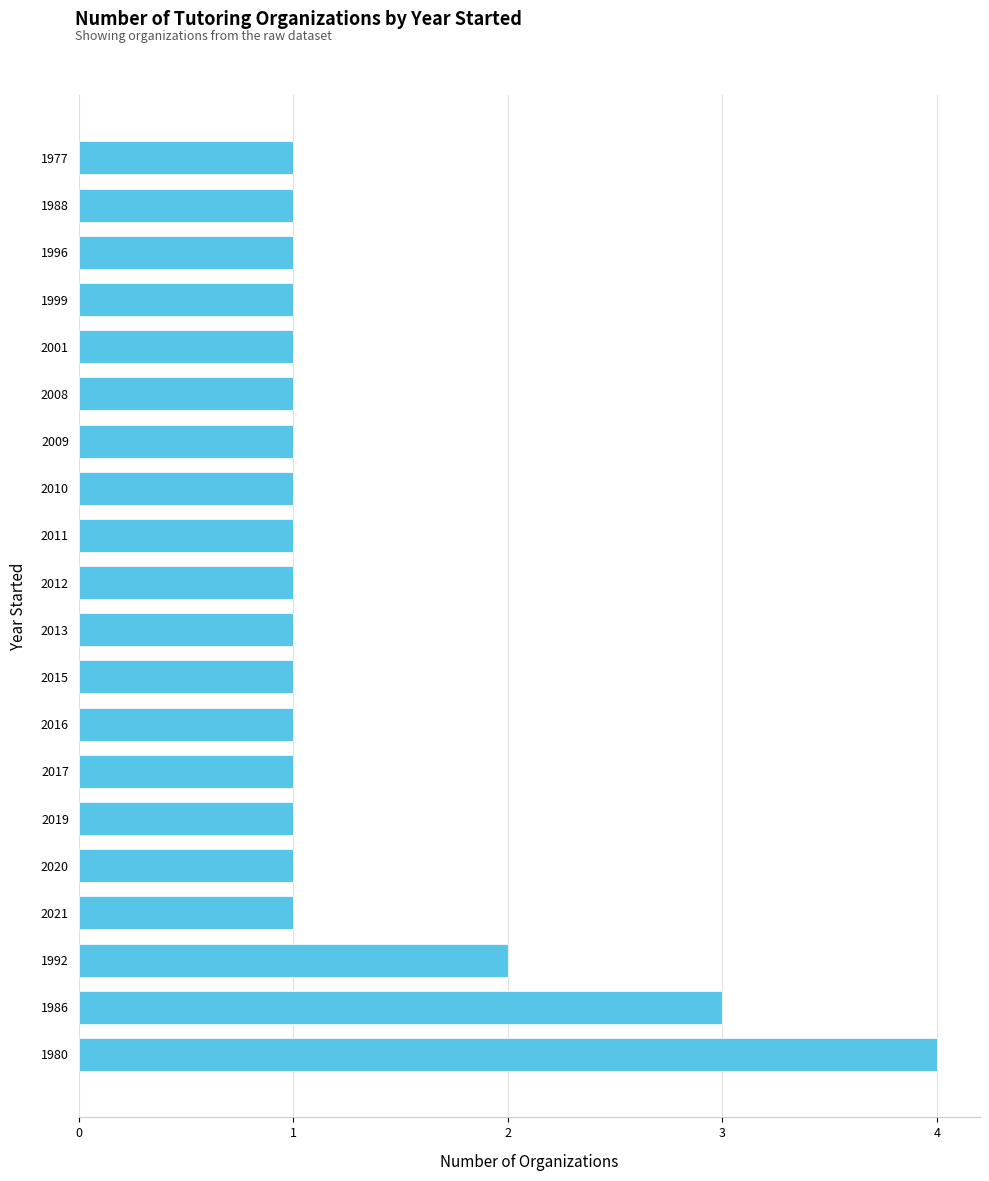

What is the ratio of the value at 1980 to the value at 2010?

4.0